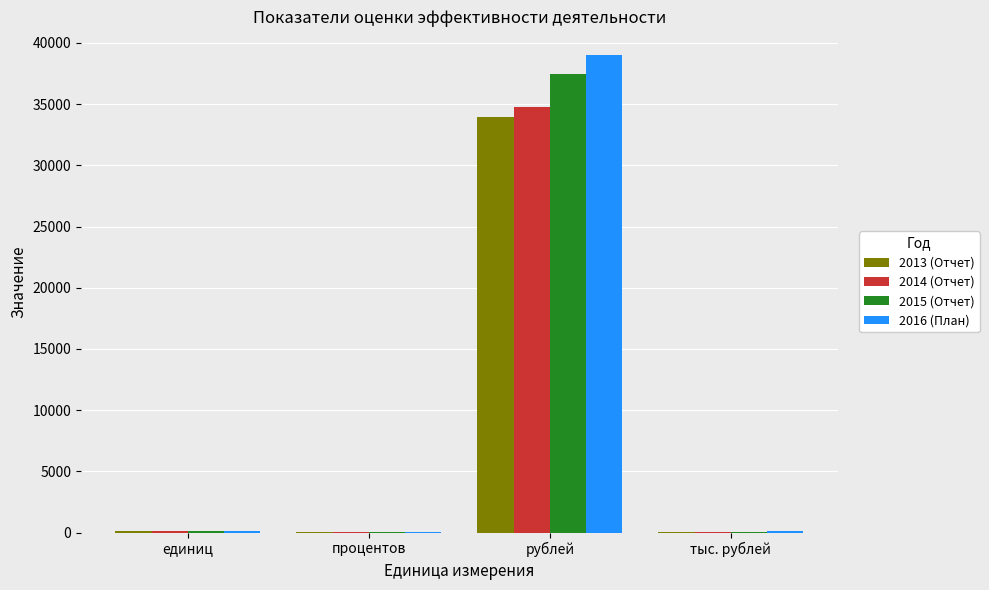

What is the sum of all 2016 (План) values?

39281.6